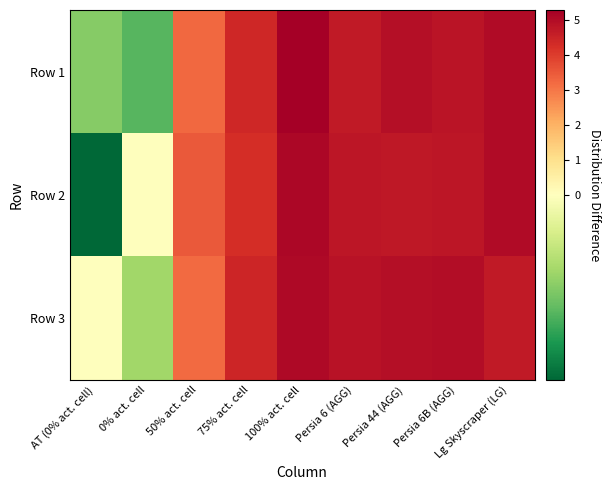

Which series has the largest total across all categories?

Row 1